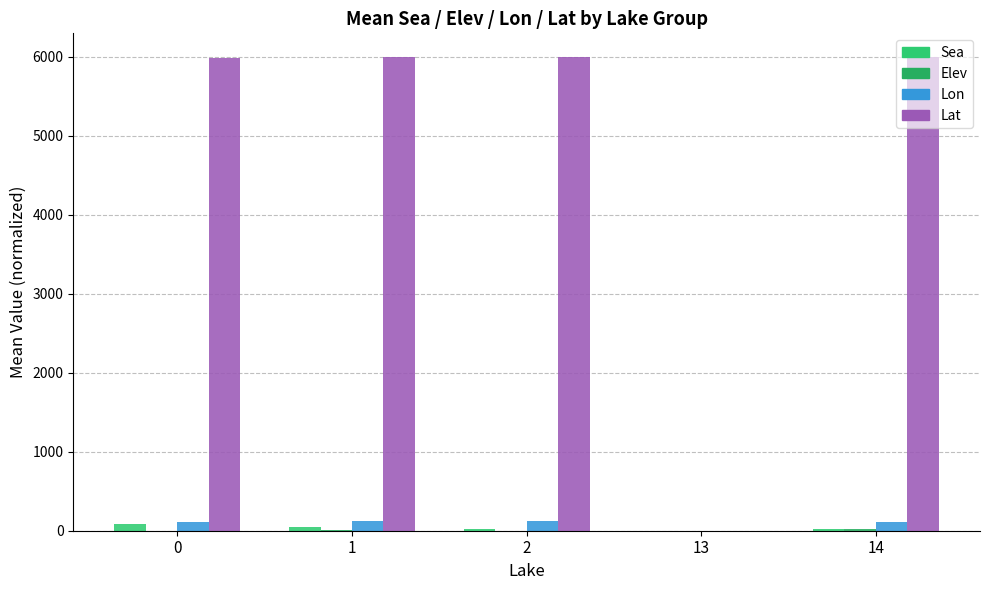

The value of Sea at 2 is 26.0. True or false?

True